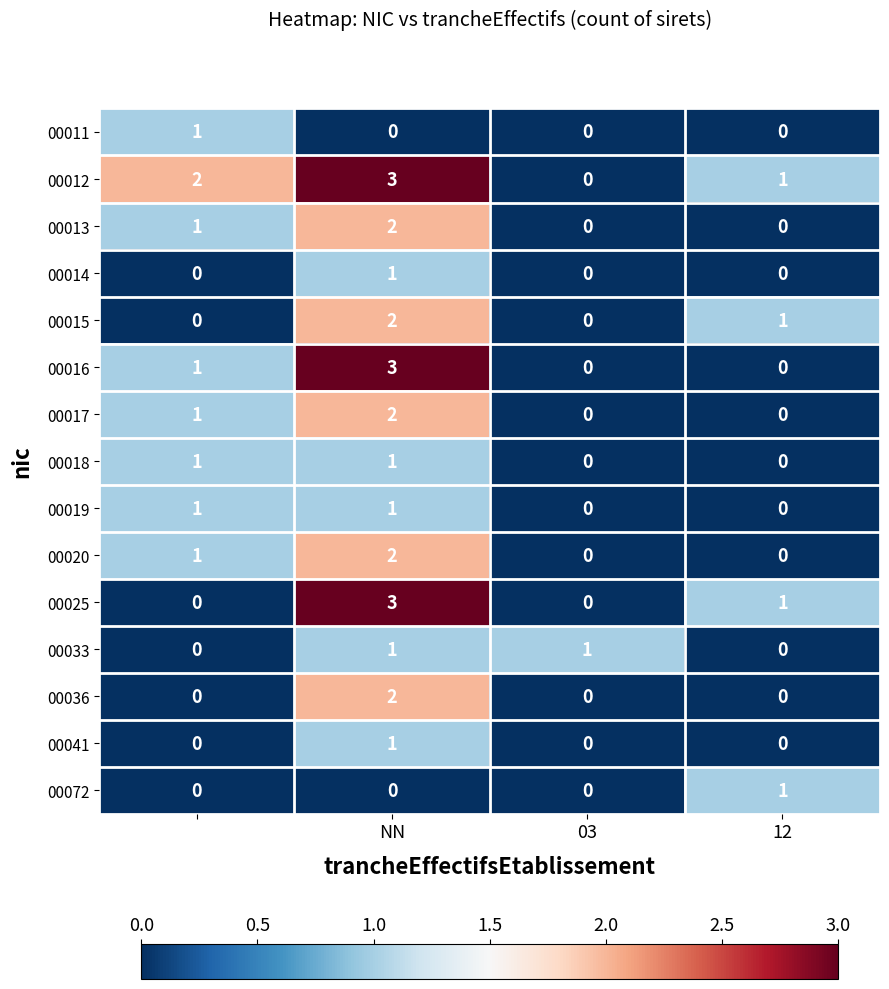

At how many categories does at least one series exceed 0?

4